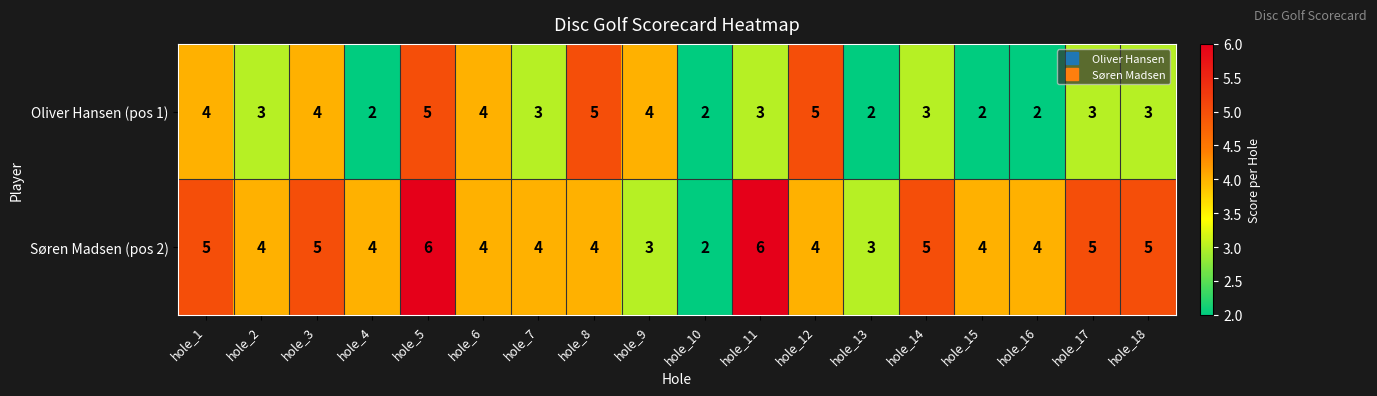

The value of Oliver Hansen (pos 1) at hole_11 is 2. True or false?

False